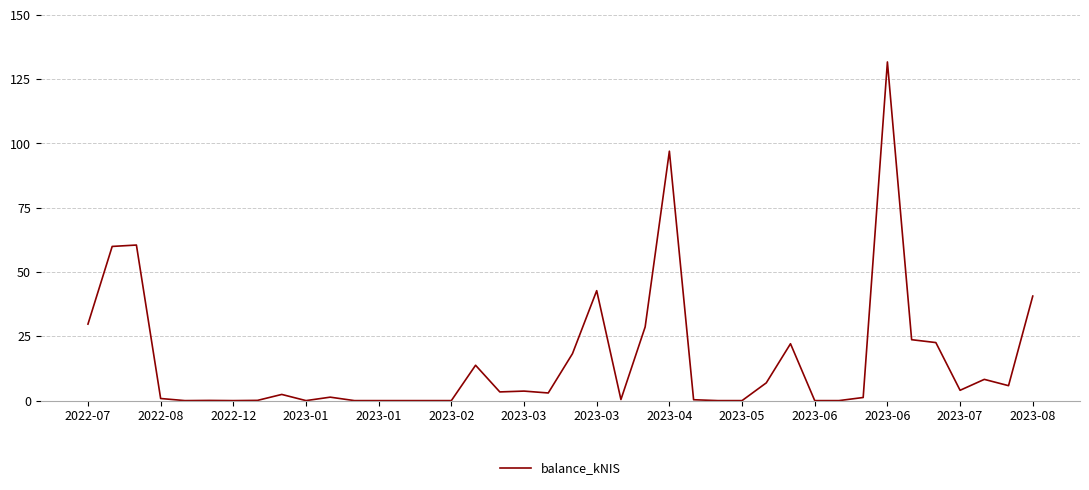

What is the difference between the maximum and minimum values?

131.7